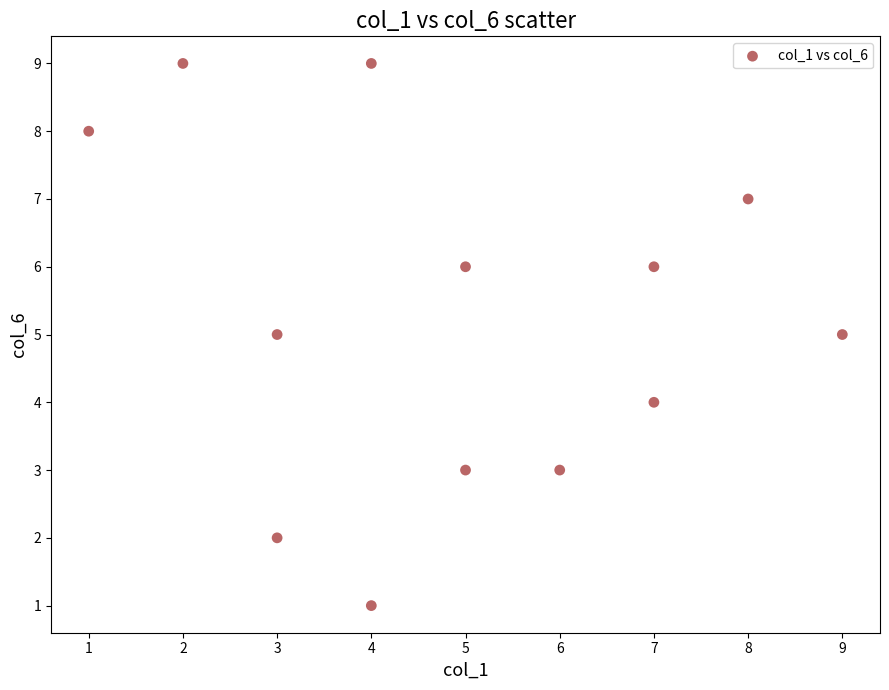

What is the range of Y values (max minus min)?

8